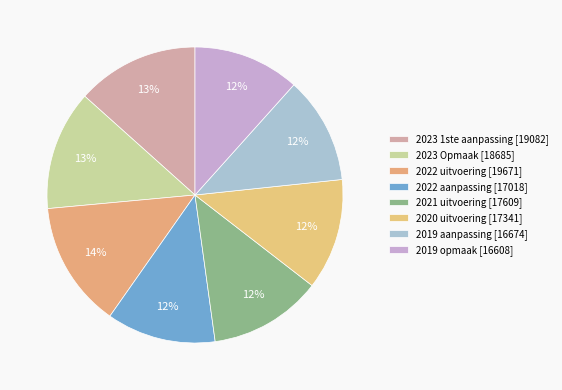

Count the number of slices in the pie.

8